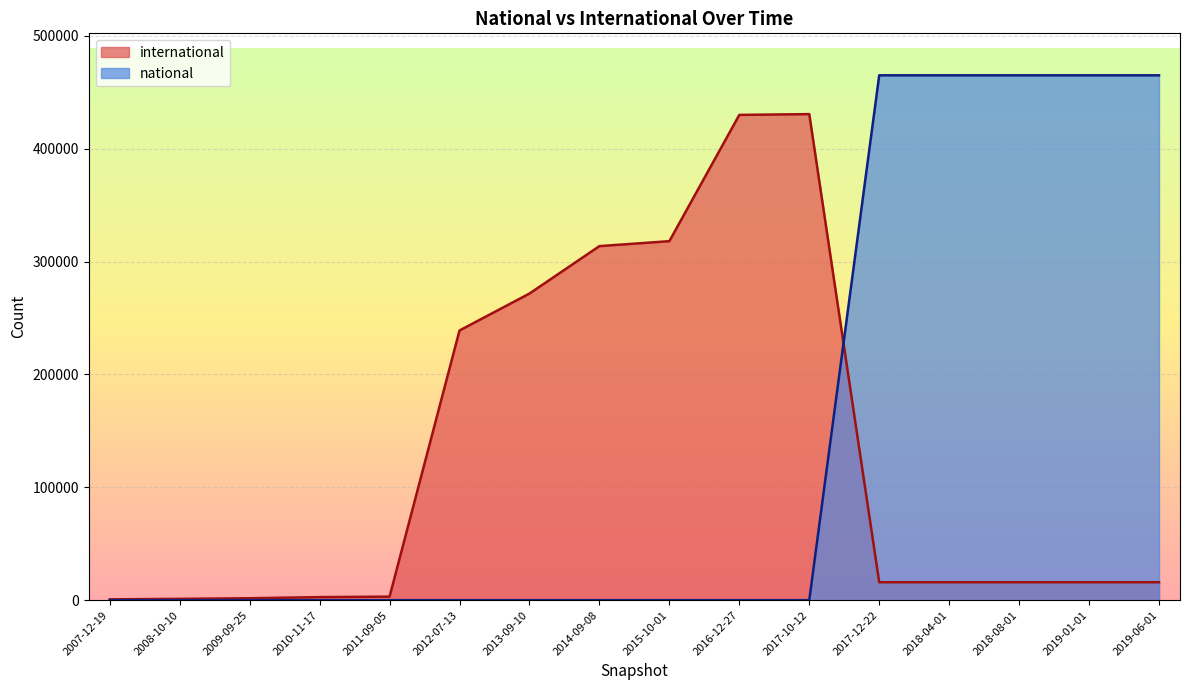

What is the difference between the international values at 2014-09-08 and 2010-11-17?

311030